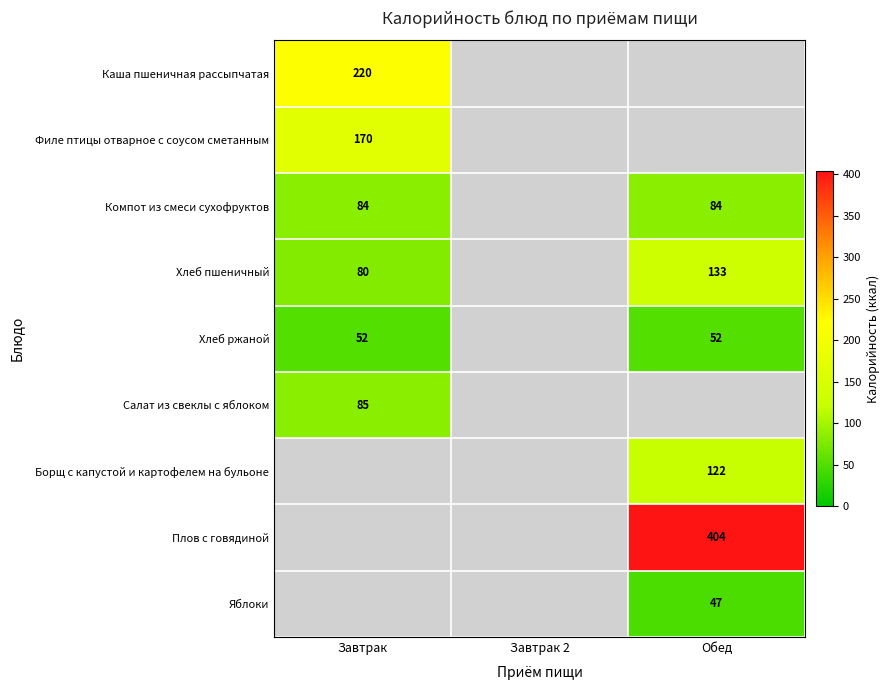

The Компот из смеси сухофруктов series shows 25 at Завтрак. True or false?

False